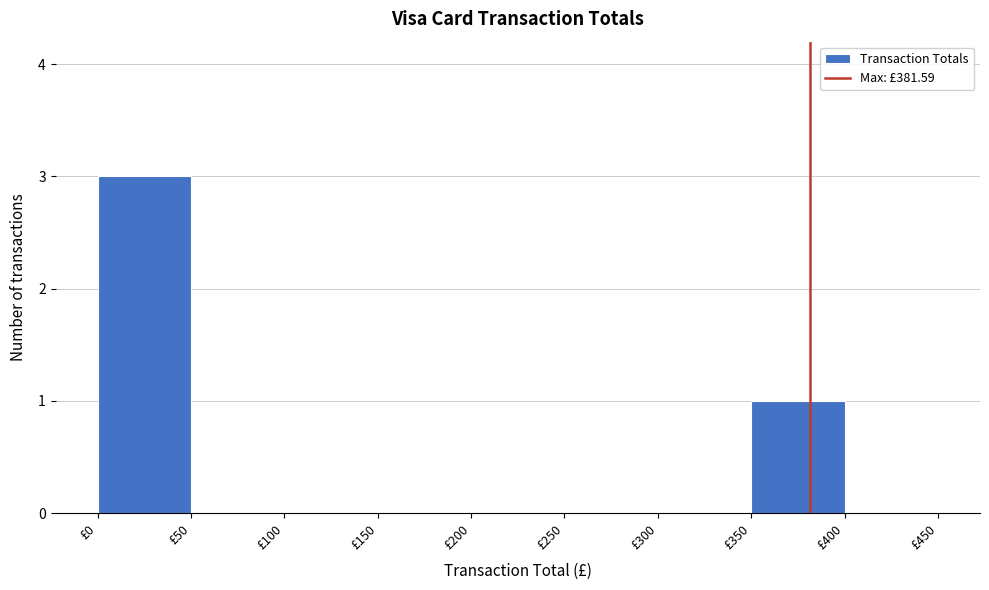

Reading left to right, list every bar in this chart as the range it spans on the x-axis followed by its height. The values are not printed on the chart, so give them approximately, as read against the axis.

0 to 50: 3
50 to 100: 0
100 to 150: 0
150 to 200: 0
200 to 250: 0
250 to 300: 0
300 to 350: 0
350 to 400: 1
400 to 450: 0